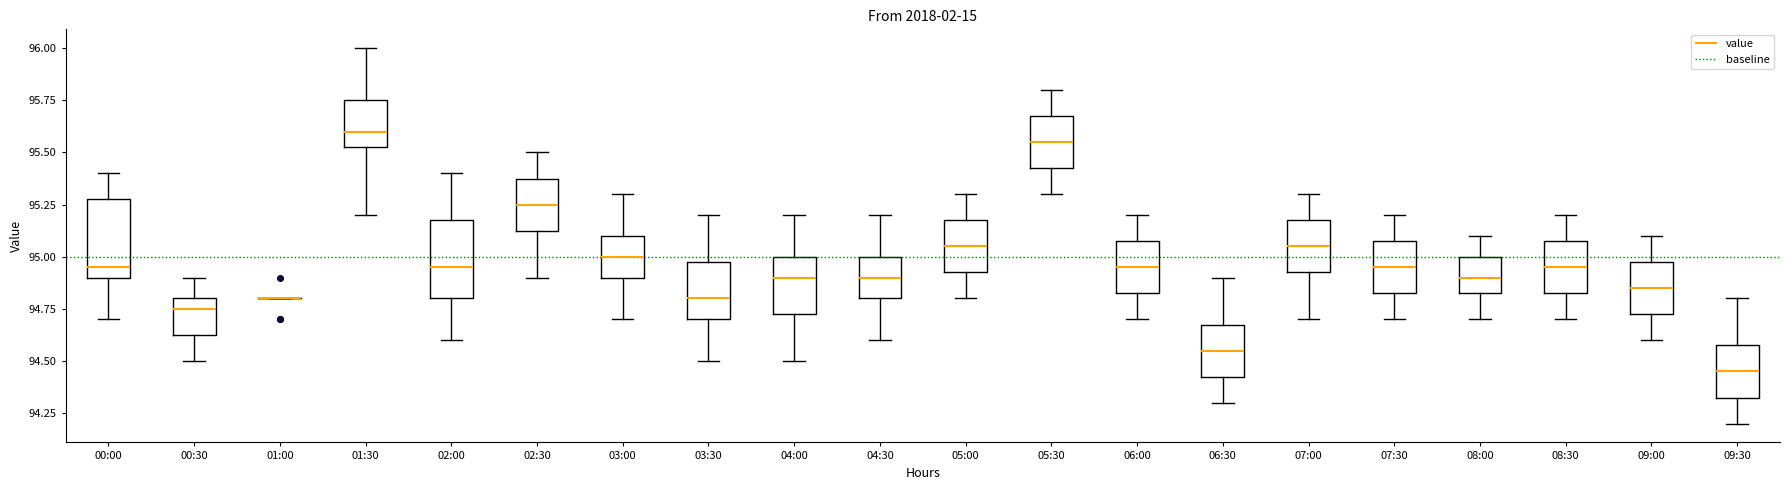

Reading left to right, read every box against the y-axis: the position of its median line, the range the box covers, and the ends of its whiskers. The values are not printed on the chart, so give them approximately, as read against the axis.

00:00: median 94.95, box 94.90 to 95.30, whiskers 94.70 to 95.40
00:30: median 94.75, box 94.65 to 94.80, whiskers 94.50 to 94.90
01:00: box collapsed to a line at 94.80, whiskers 94.80 to 94.80
01:30: median 95.60, box 95.55 to 95.75, whiskers 95.20 to 96.00
02:00: median 94.95, box 94.80 to 95.20, whiskers 94.60 to 95.40
02:30: median 95.25, box 95.15 to 95.40, whiskers 94.90 to 95.50
03:00: median 95.00, box 94.90 to 95.10, whiskers 94.70 to 95.30
03:30: median 94.80, box 94.70 to 95.00, whiskers 94.50 to 95.20
04:00: median 94.90, box 94.75 to 95.00, whiskers 94.50 to 95.20
04:30: median 94.90, box 94.80 to 95.00, whiskers 94.60 to 95.20
05:00: median 95.05, box 94.95 to 95.20, whiskers 94.80 to 95.30
05:30: median 95.55, box 95.45 to 95.70, whiskers 95.30 to 95.80
06:00: median 94.95, box 94.85 to 95.10, whiskers 94.70 to 95.20
06:30: median 94.55, box 94.45 to 94.70, whiskers 94.30 to 94.90
07:00: median 95.05, box 94.95 to 95.20, whiskers 94.70 to 95.30
07:30: median 94.95, box 94.85 to 95.10, whiskers 94.70 to 95.20
08:00: median 94.90, box 94.85 to 95.00, whiskers 94.70 to 95.10
08:30: median 94.95, box 94.85 to 95.10, whiskers 94.70 to 95.20
09:00: median 94.85, box 94.75 to 95.00, whiskers 94.60 to 95.10
09:30: median 94.45, box 94.35 to 94.60, whiskers 94.20 to 94.80